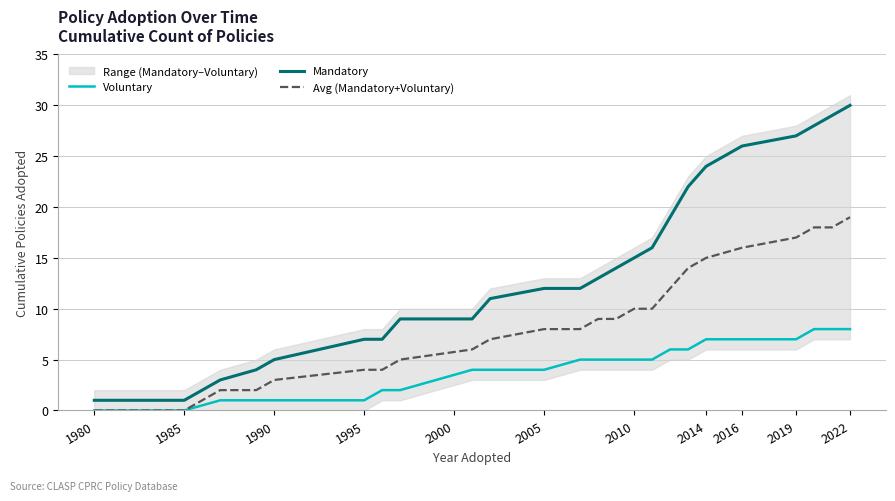

Read the Avg (Mandatory+Voluntary) value at 2010, to the nearest 5.

10